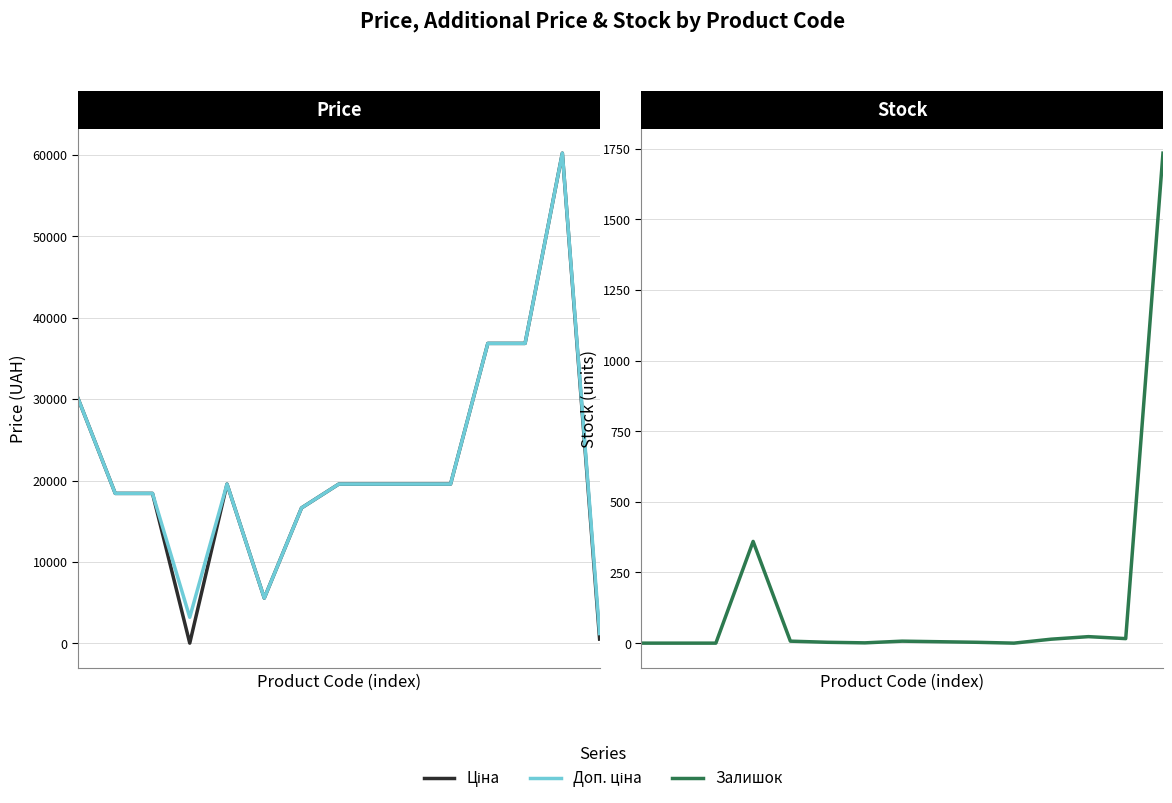

True or false: Доп. ціна has more than 2 interior local peaks.

False